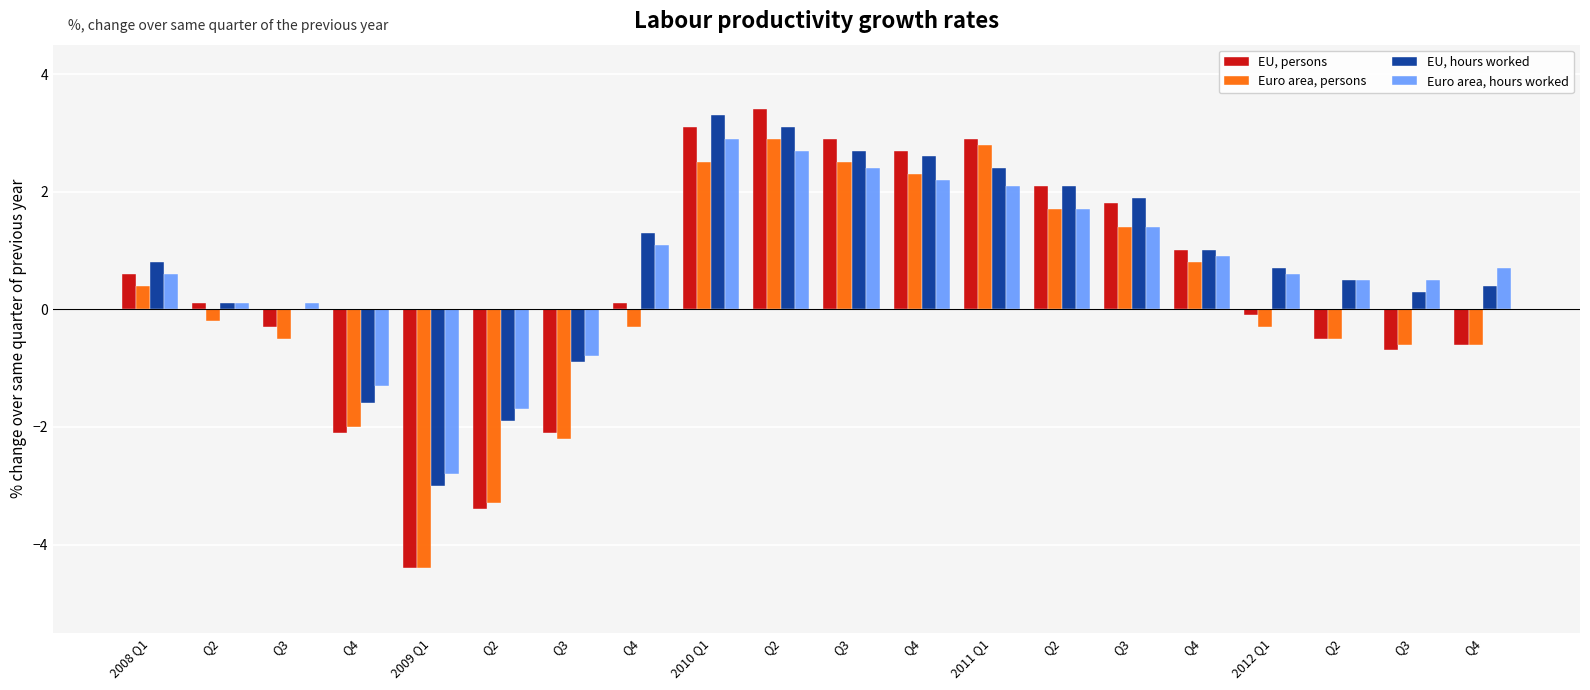

At which category does the chart reach its peak across all series?

Q2